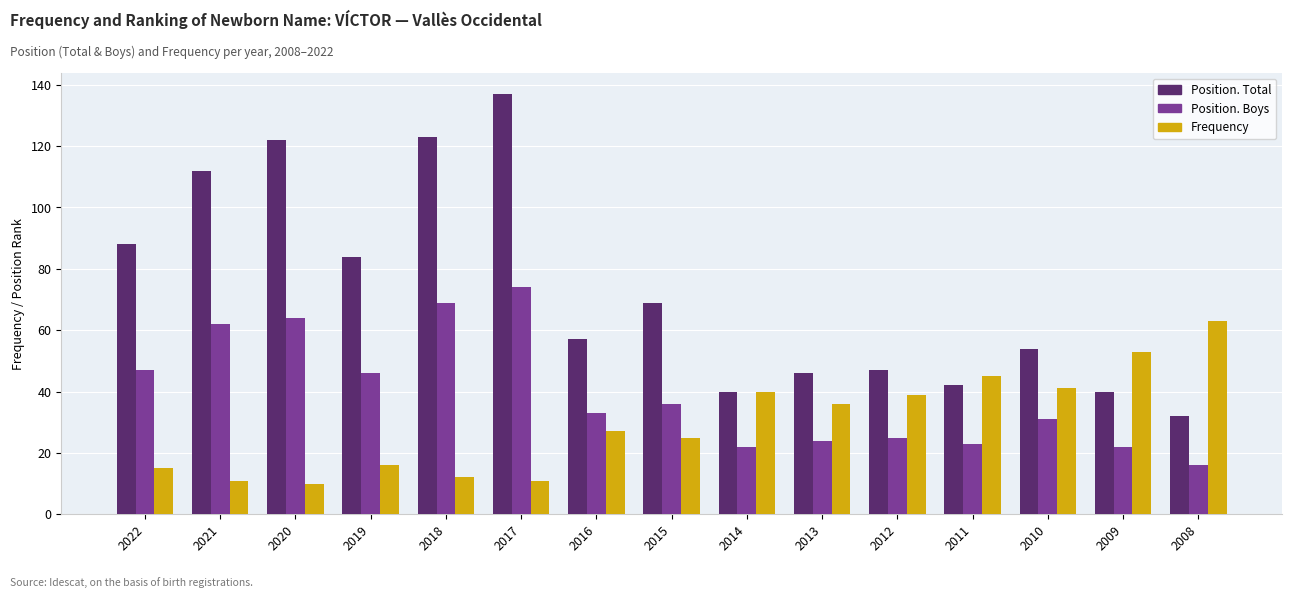

What is the difference between the highest and lowest values at 2013?

22